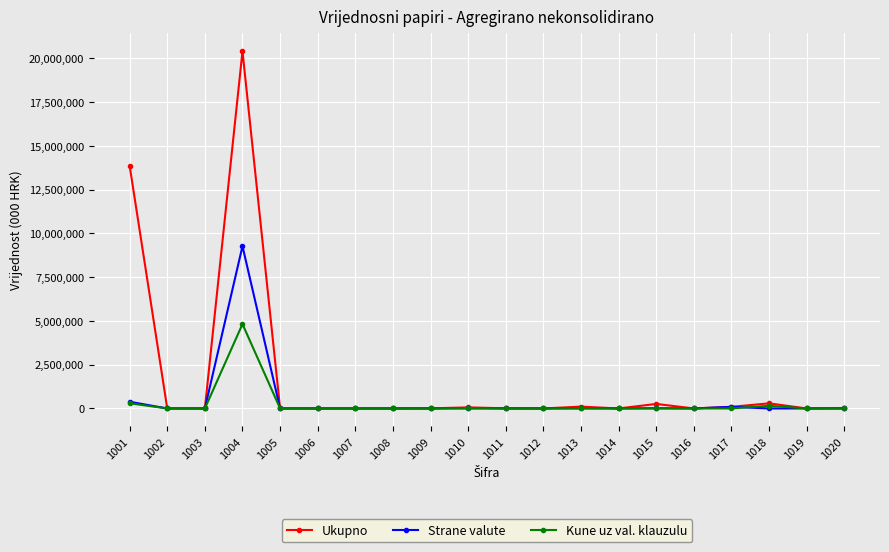

The value of Kune uz val. klauzulu at 1019 is 0. True or false?

True